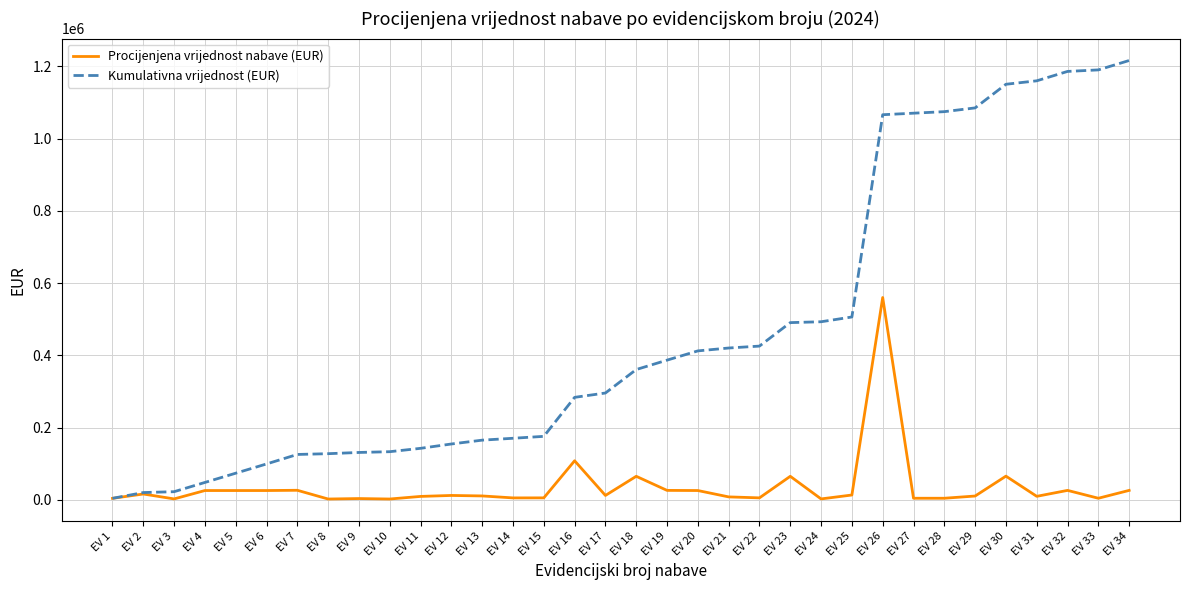

How many lines are shown in the chart?

2